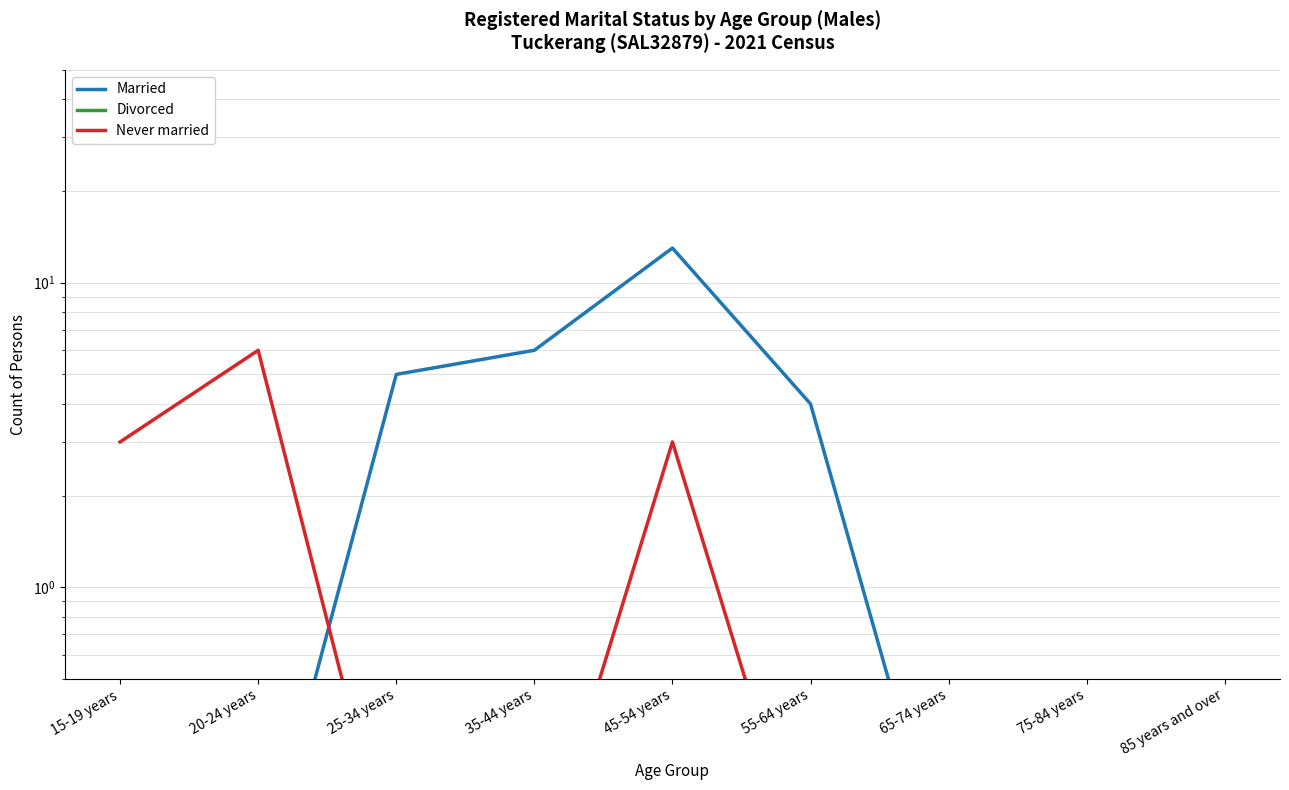

What position from the right is 25-34 years?

7